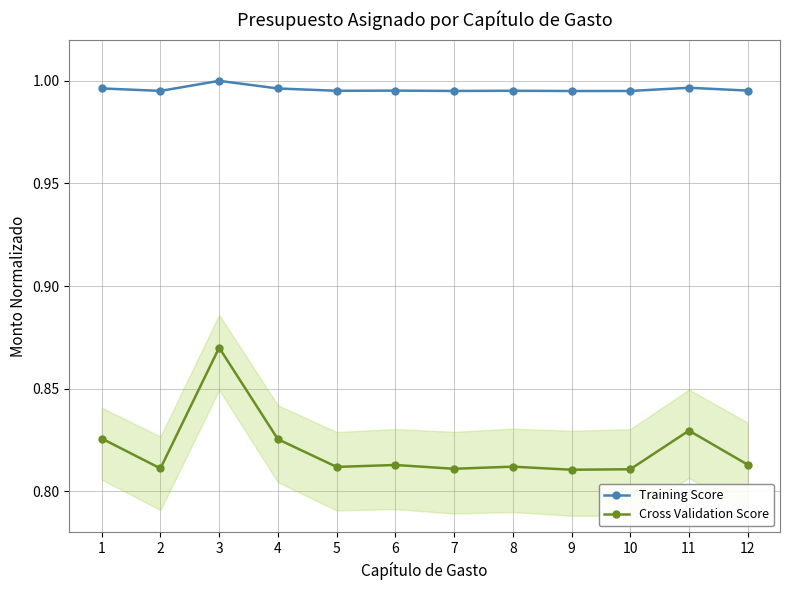

Reading left to right, list all the values displayed in this chart.

Training Score: 1=1.0	2=1.0	3=1.0	4=1.0	5=1.0	6=1.0	7=1.0	8=1.0	9=1.0	10=1.0	11=1.0	12=1.0
Cross Validation Score: 1=0.8	2=0.8	3=0.9	4=0.8	5=0.8	6=0.8	7=0.8	8=0.8	9=0.8	10=0.8	11=0.8	12=0.8